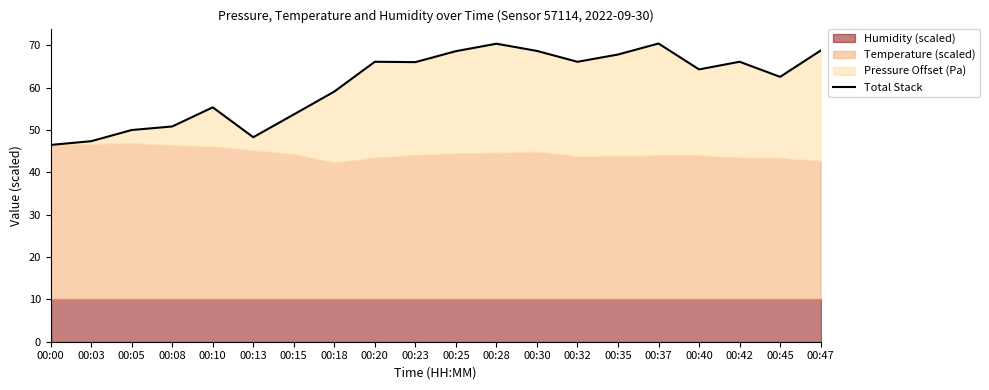

Does the chart have visible grid lines?

No